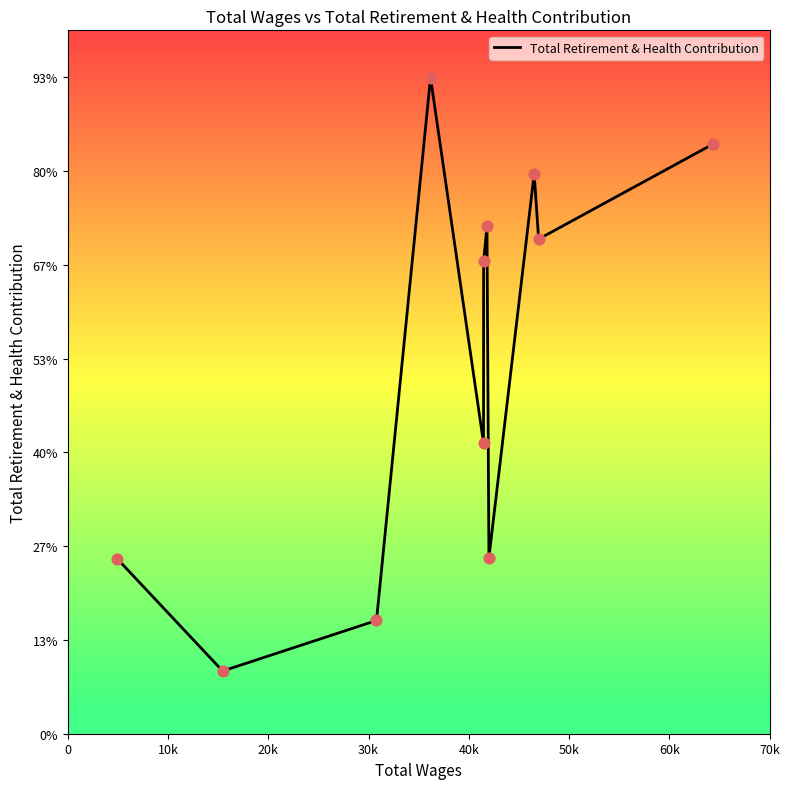

Does the chart have visible grid lines?

No